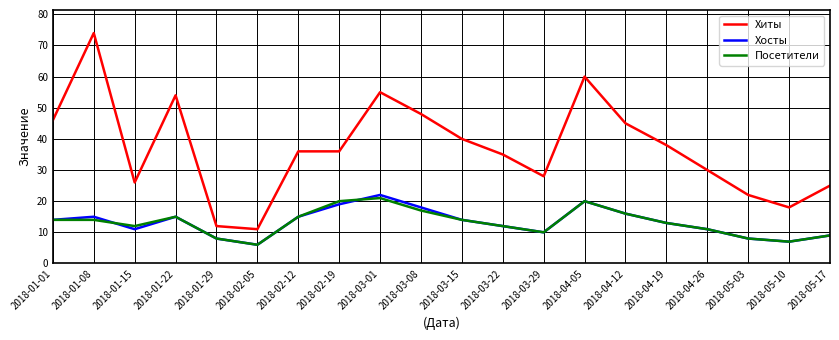

Is this an area chart (filled region under the line)?

No